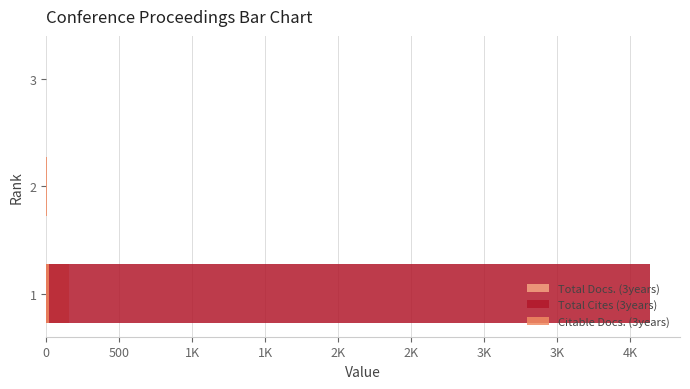

How many values in the Citable Docs. (3years) series are below 4?

1